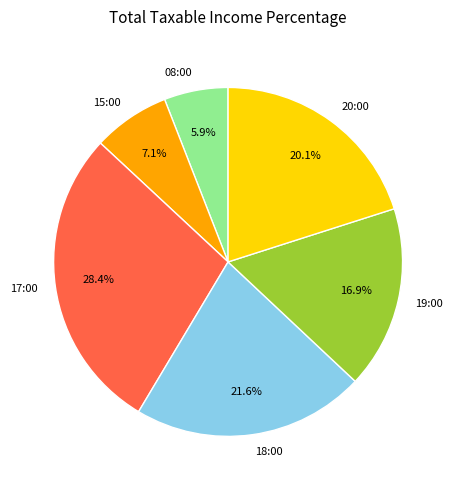

How many segments does this pie chart have?

6